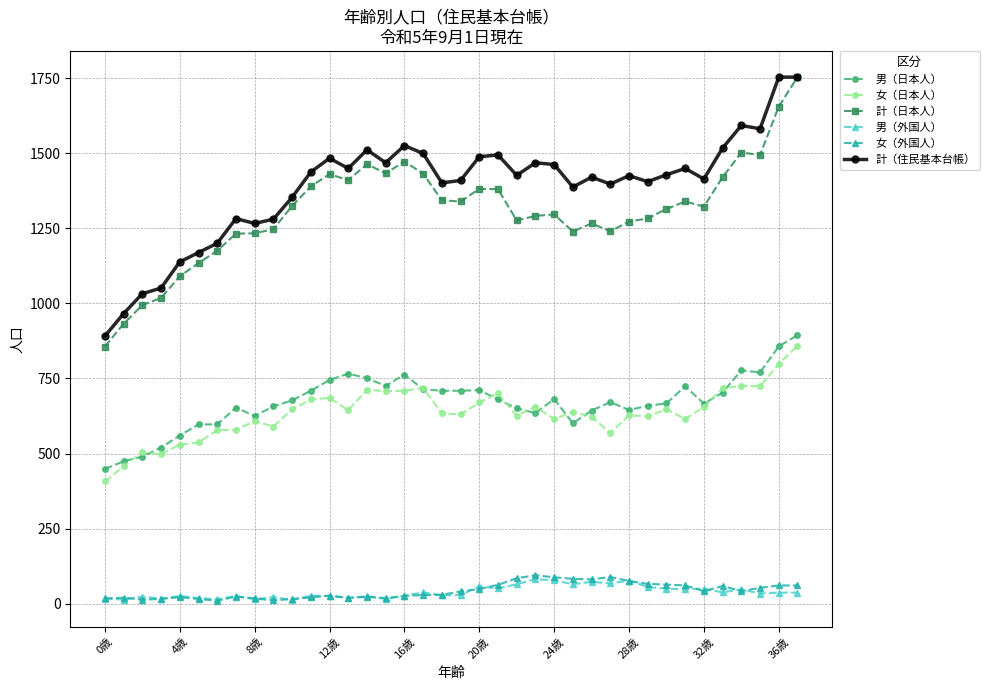

How many lines are shown in the chart?

6